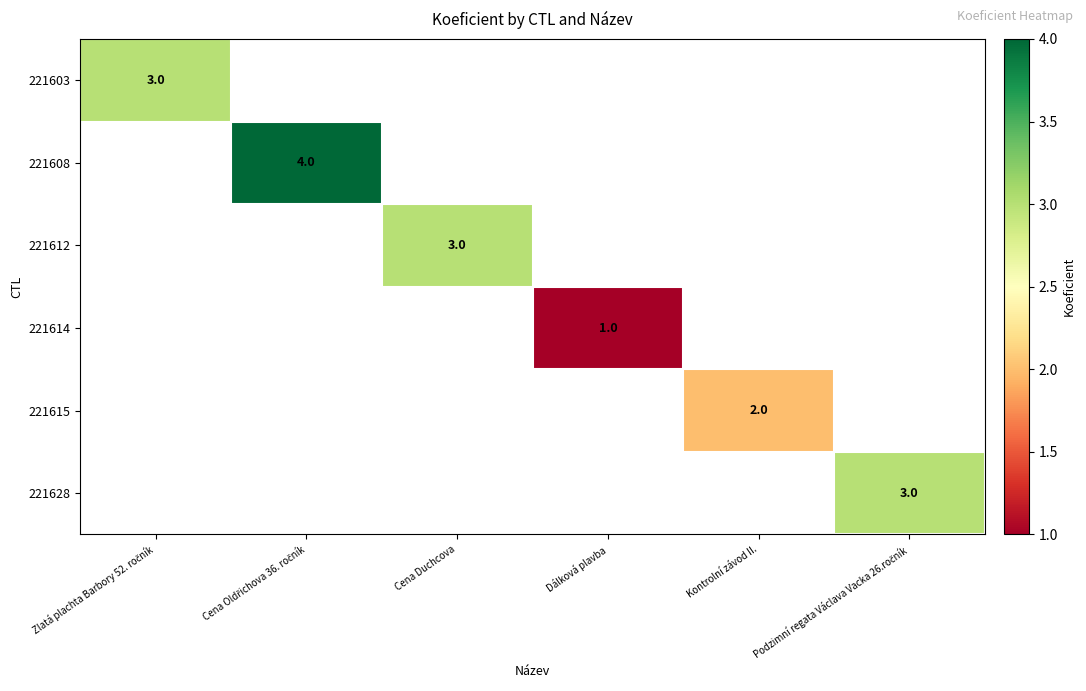

How many positive values does the 221628 series have?

1